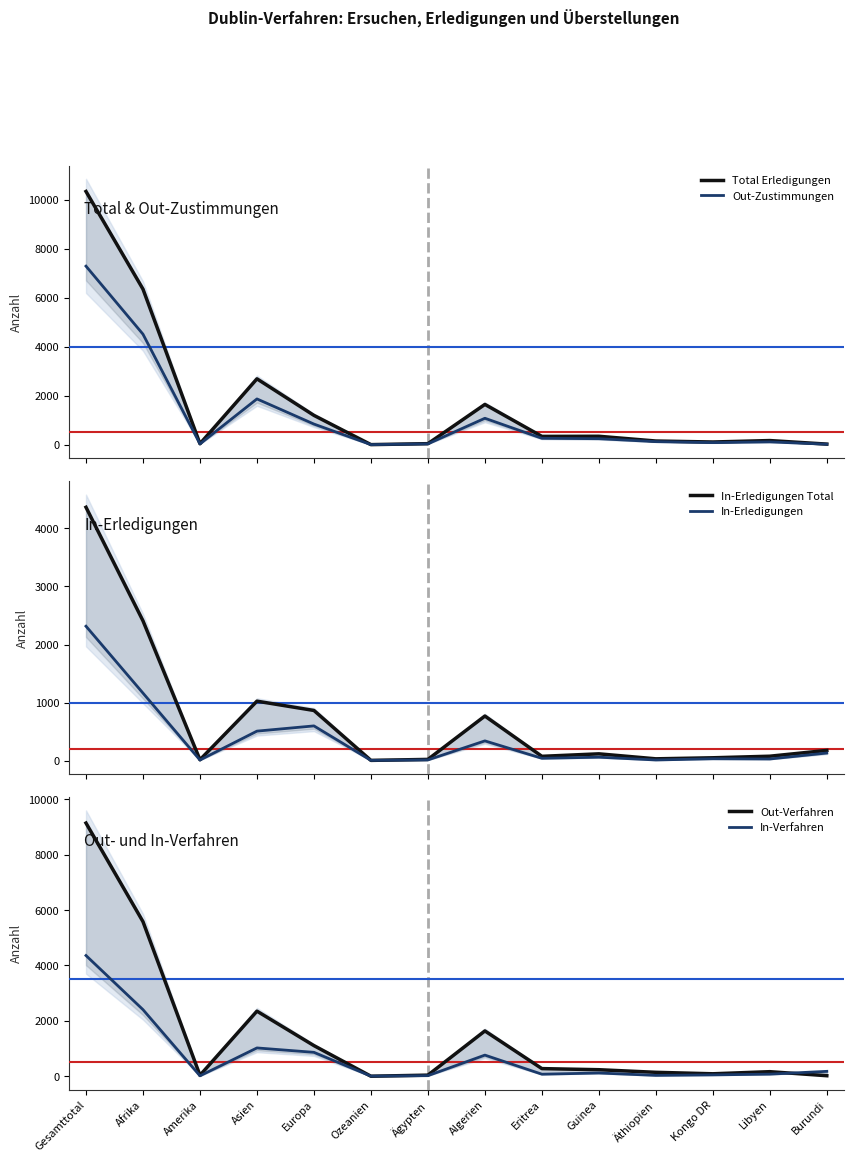

How many interior local valleys does the In-Erledigungen series have?

5